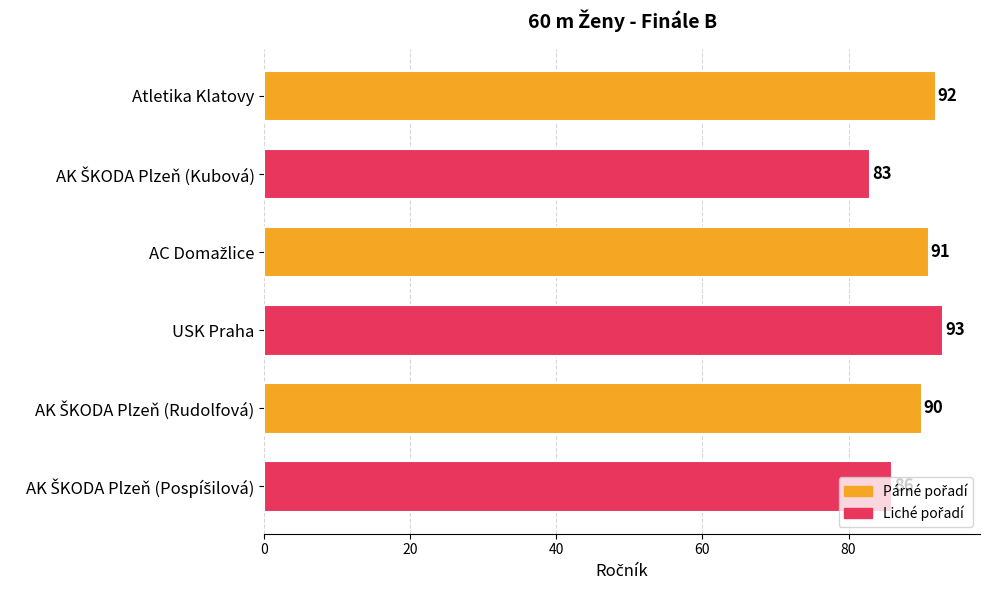

What is the smallest value displayed?

83